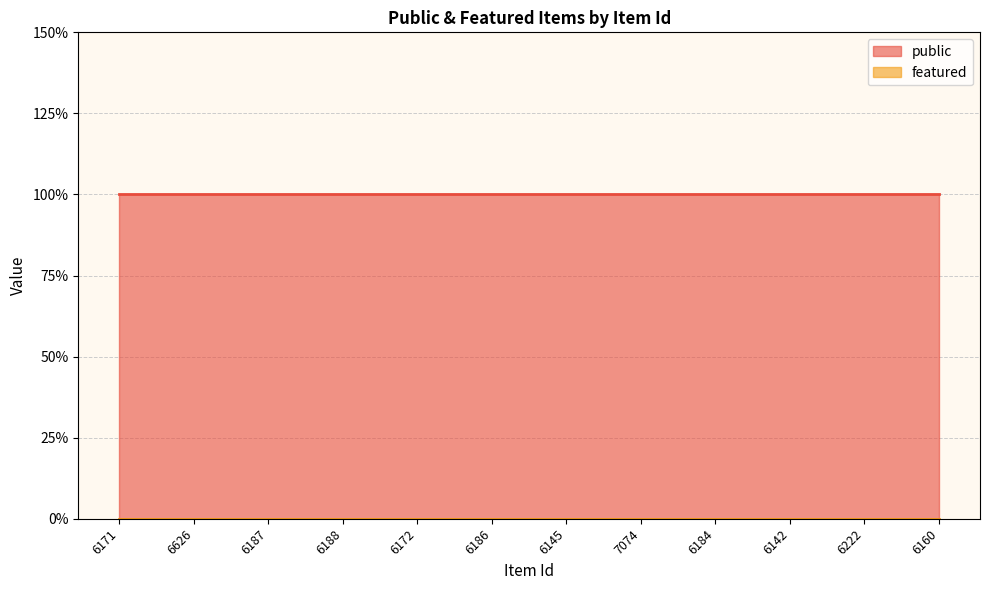

List the series in order of their peak value, highest first.

public, featured